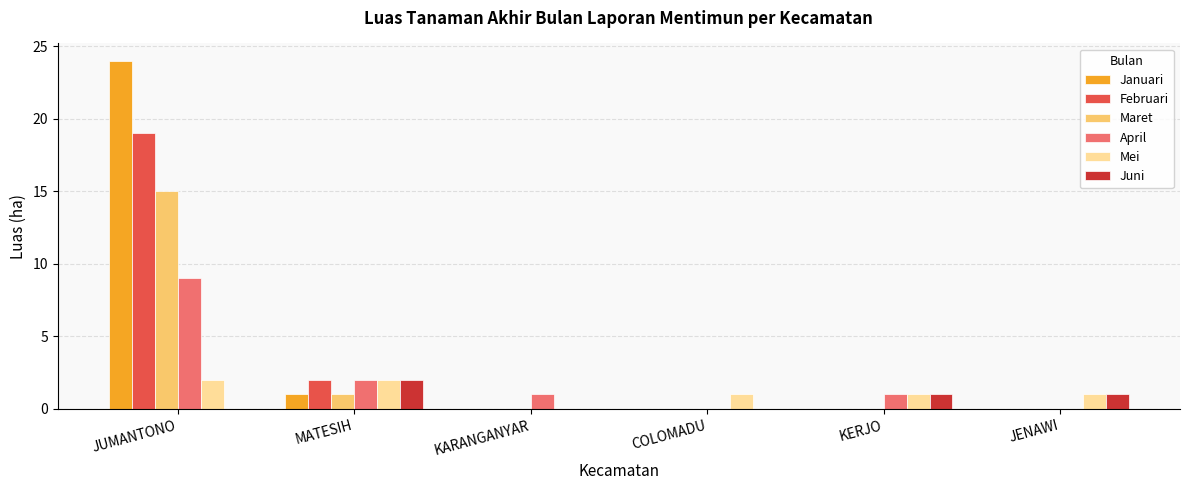

True or false: Februari has a value of 11 at KARANGANYAR.

False